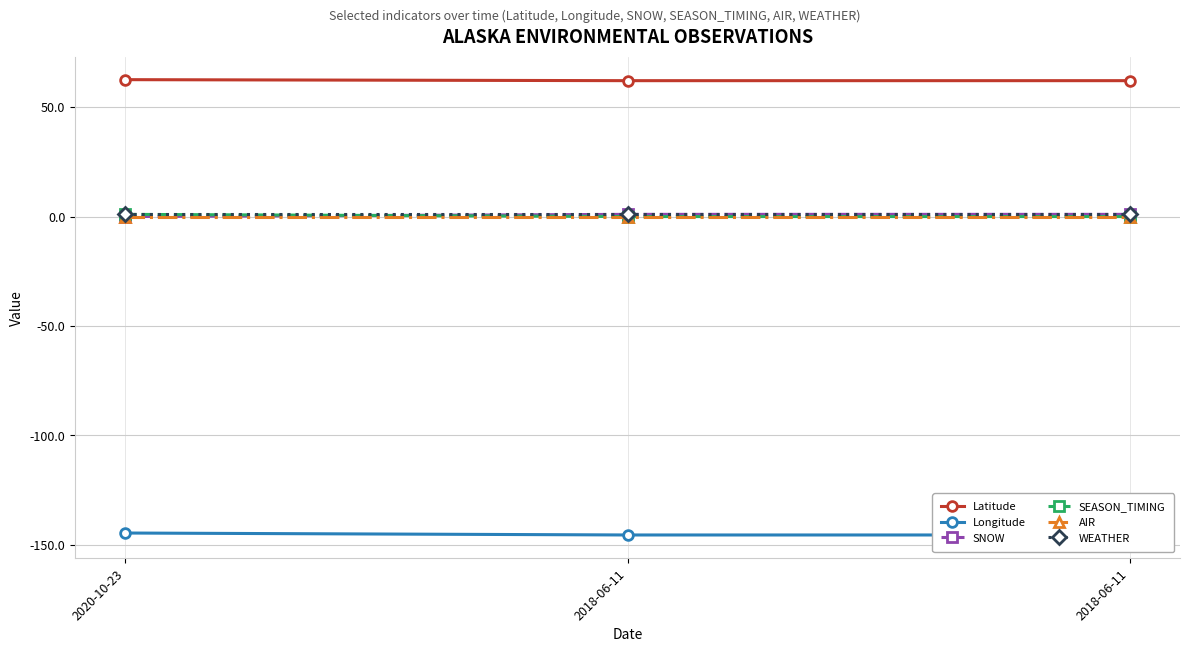

What is the lowest value of the WEATHER series?

1.0